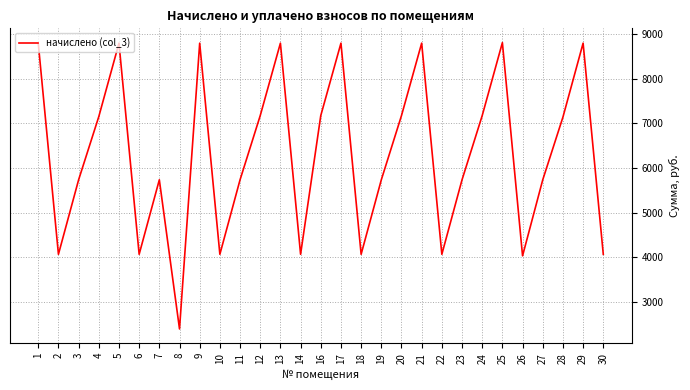

At which label does the data first exceed 5736?

1